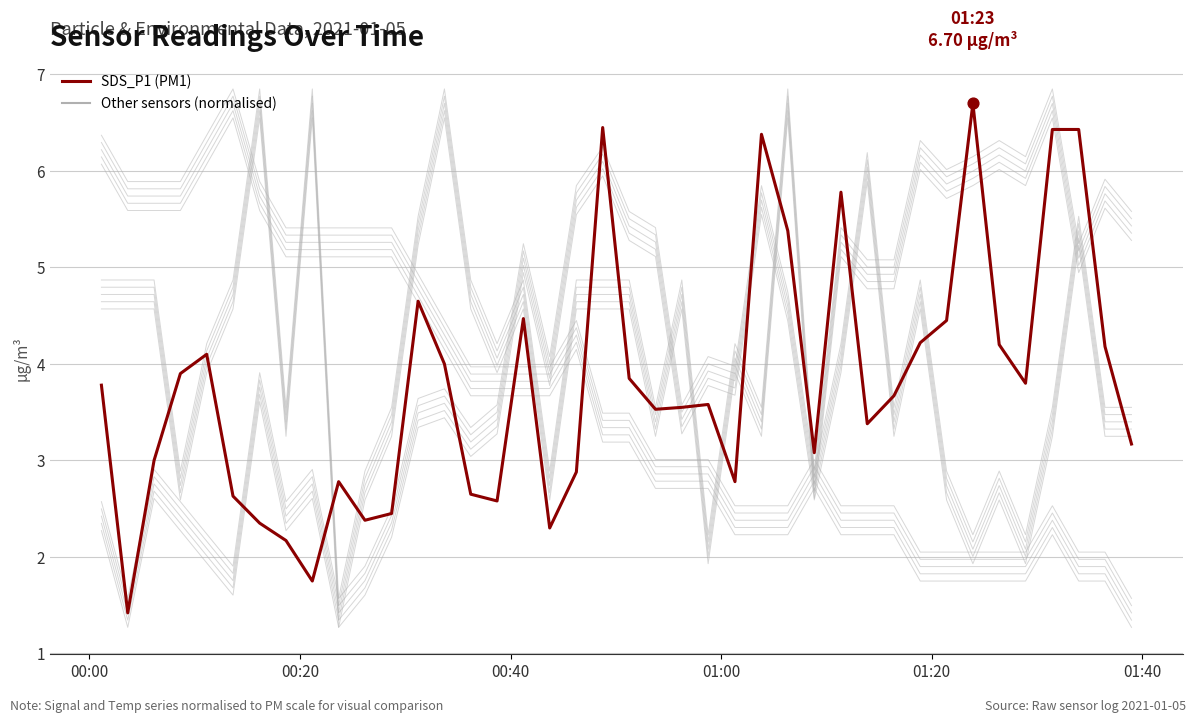

What is the total value across all series at 31?

17.0